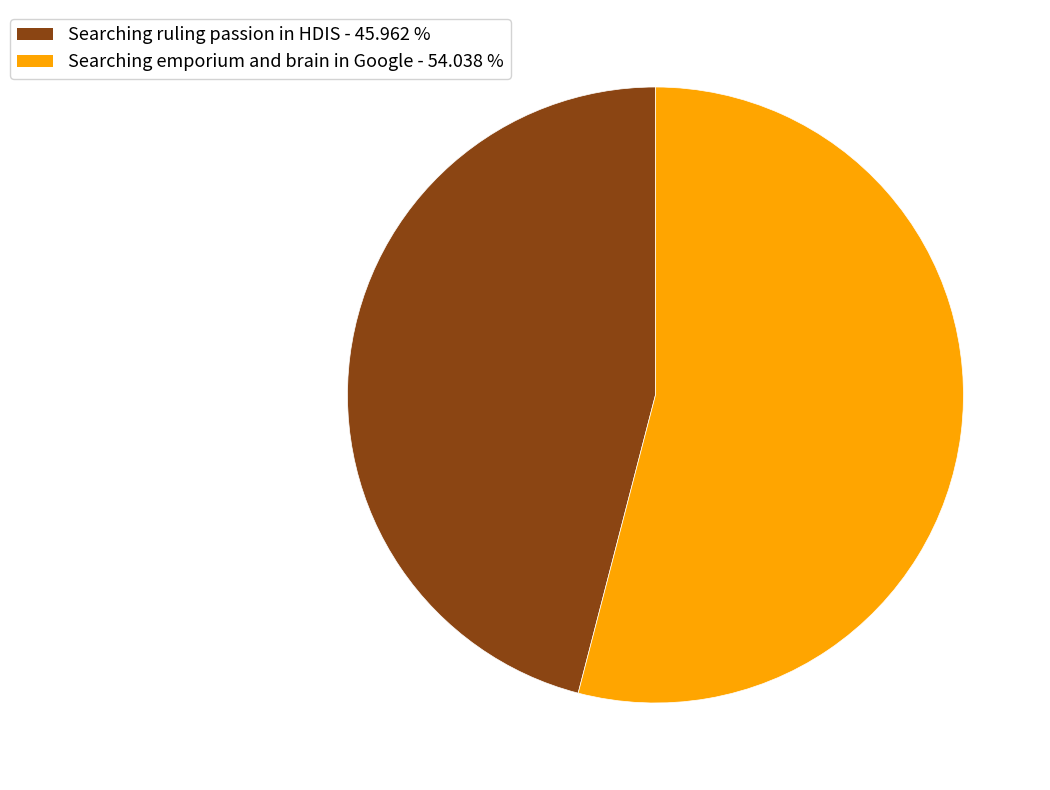

Is the sum of Searching emporium and brain in Google - 54.038 % and Searching ruling passion in HDIS - 45.962 % greater than half?

Yes